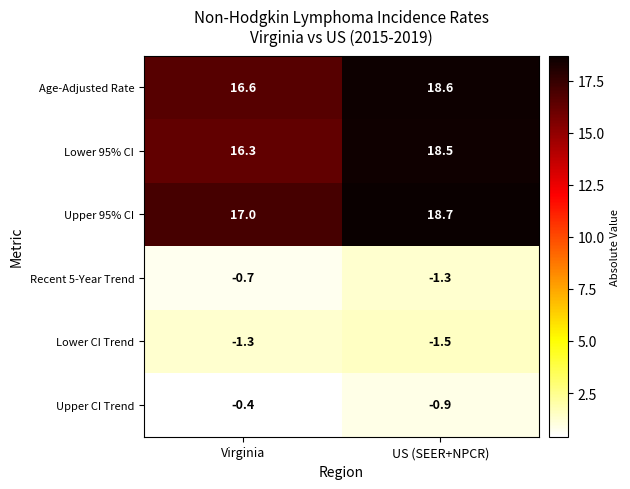

What is the difference between the maximum and minimum values in the Lower 95% CI series?

2.2